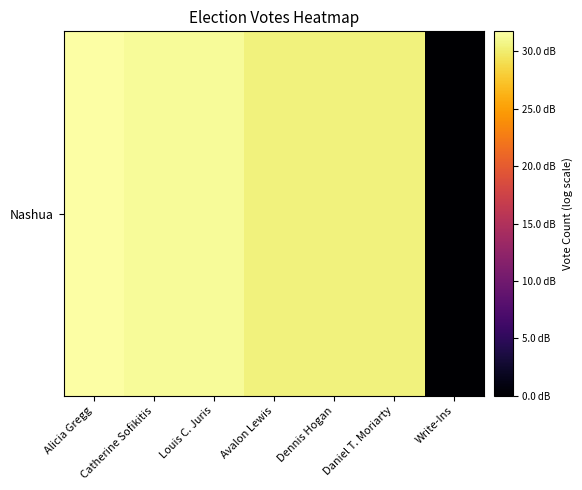

Rank the categories by value from highest to lowest.

Alicia Gregg, Catherine Sofikitis, Louis C. Juris, Avalon Lewis, Dennis Hogan, Daniel T. Moriarty, Write-Ins